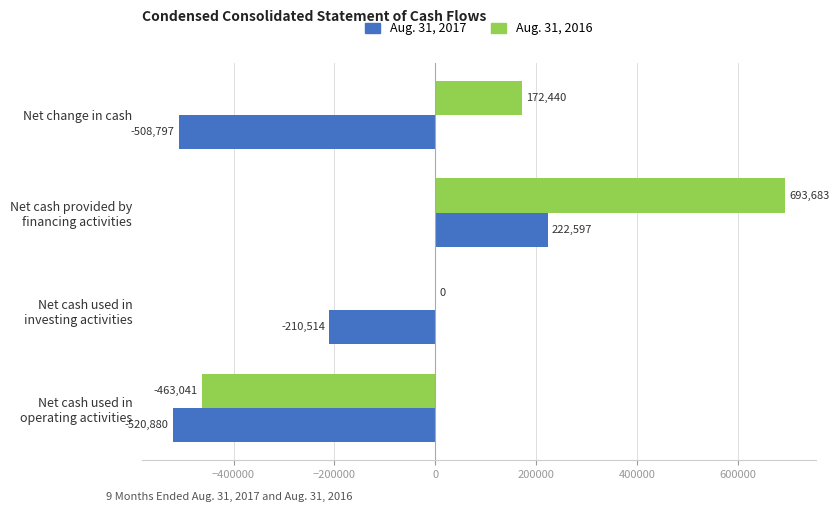

What is the highest value of the Aug. 31, 2017 series?

222597